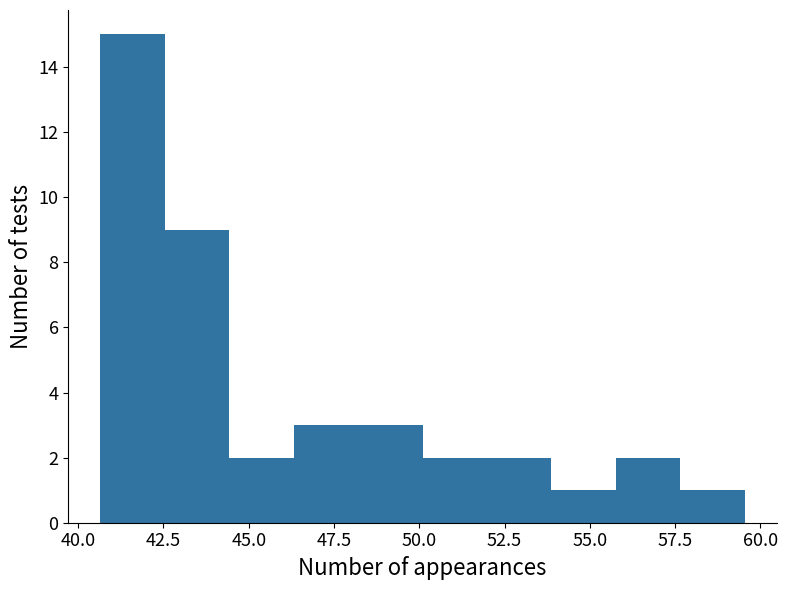

Read against the x-axis, roughly where is the centre of the tallest bar?

41.5